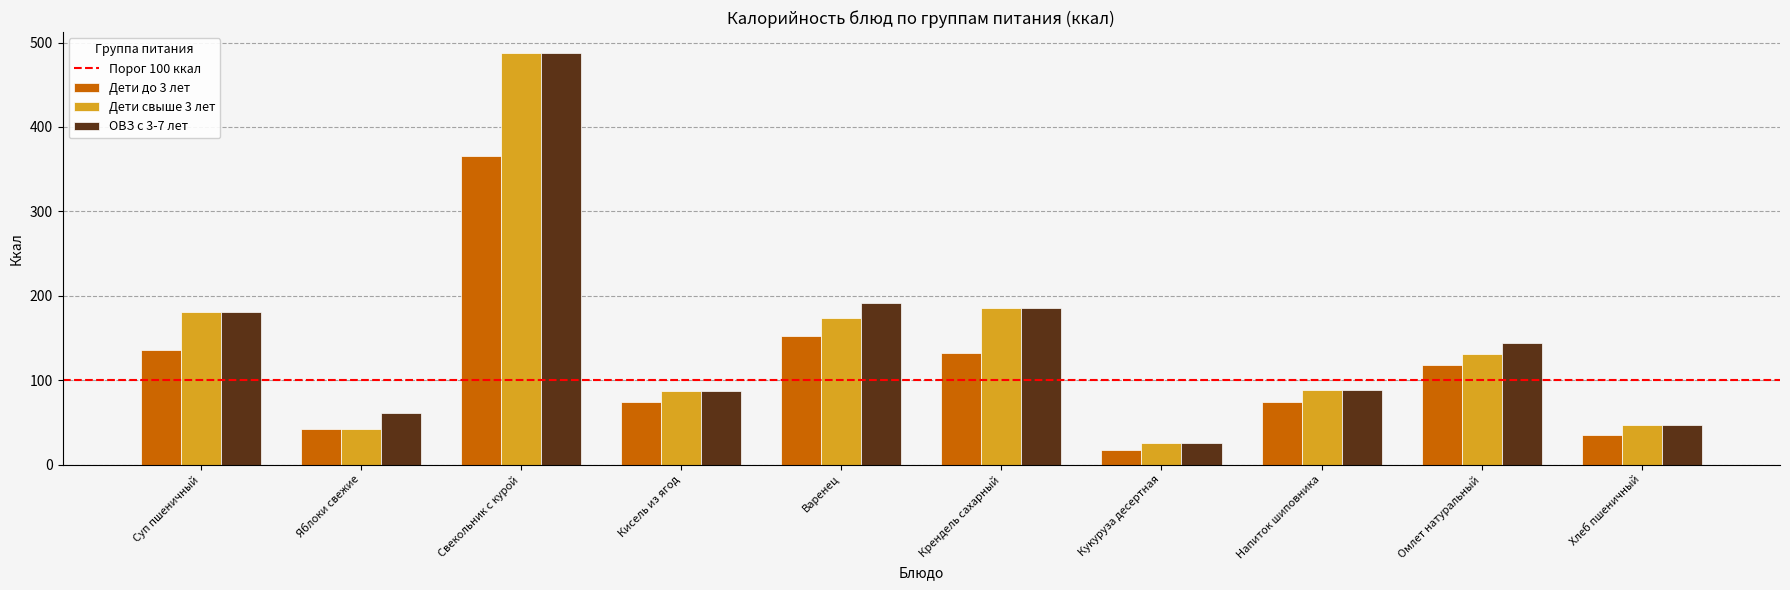

At which category is the sum across all series the highest?

Свекольник с курой